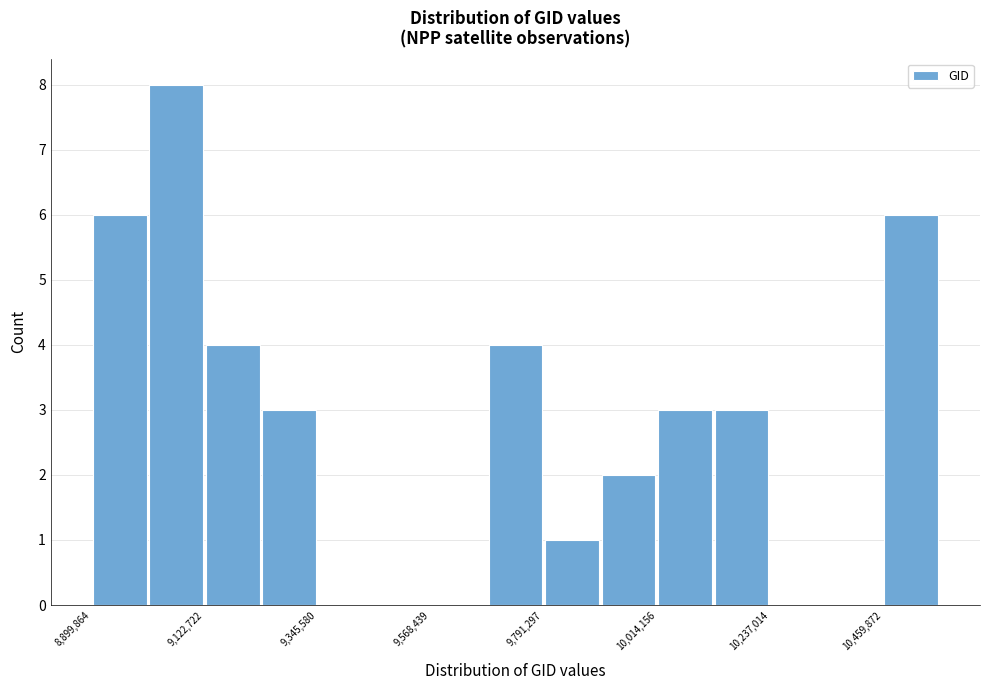

Read against the x-axis, roughly where is the centre of the tallest bar?

9050000